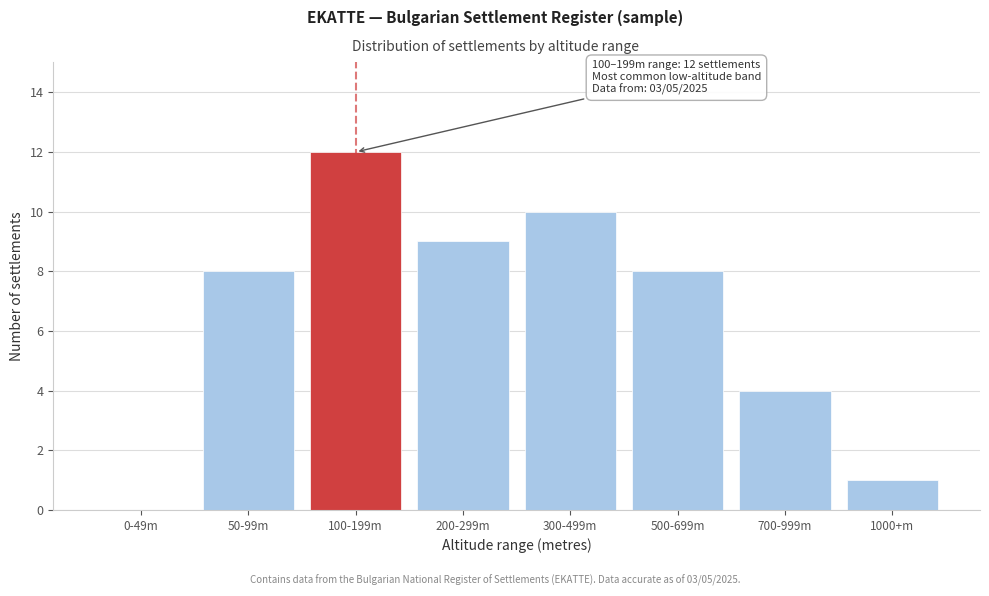

Reading left to right, list all the values displayed in this chart.

0-49m=0	50-99m=8	100-199m=12	200-299m=9	300-499m=10	500-699m=8	700-999m=4	1000+m=1